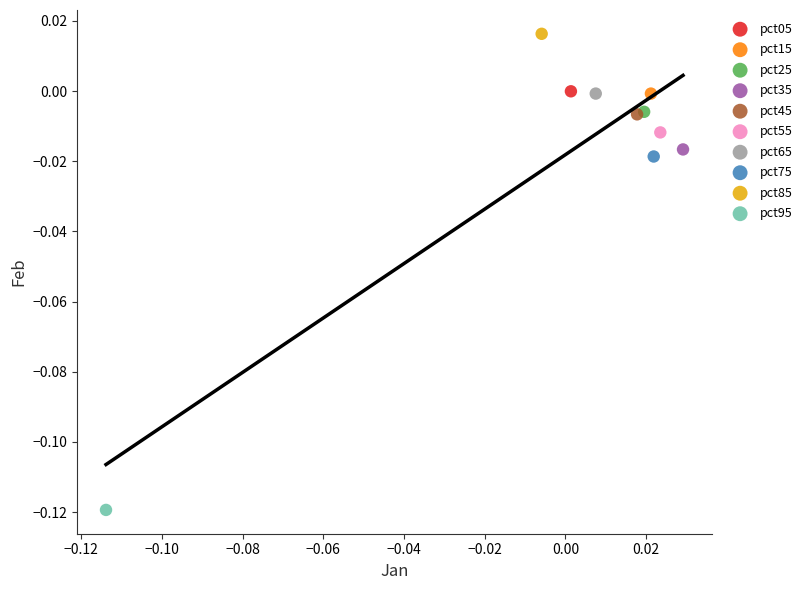

Which series contains the lowest Y value?

pct95